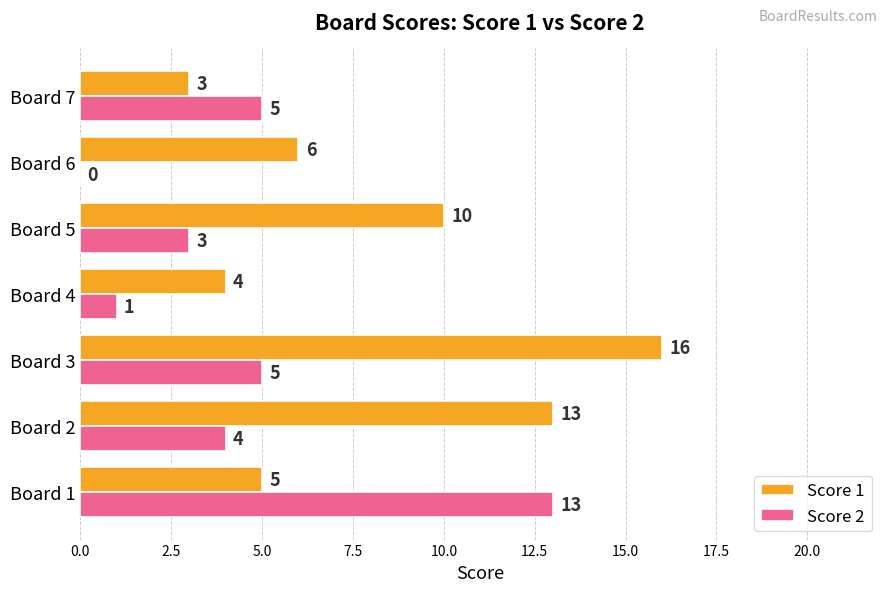

Is it true that Score 1 equals 3 at Board 7?

True